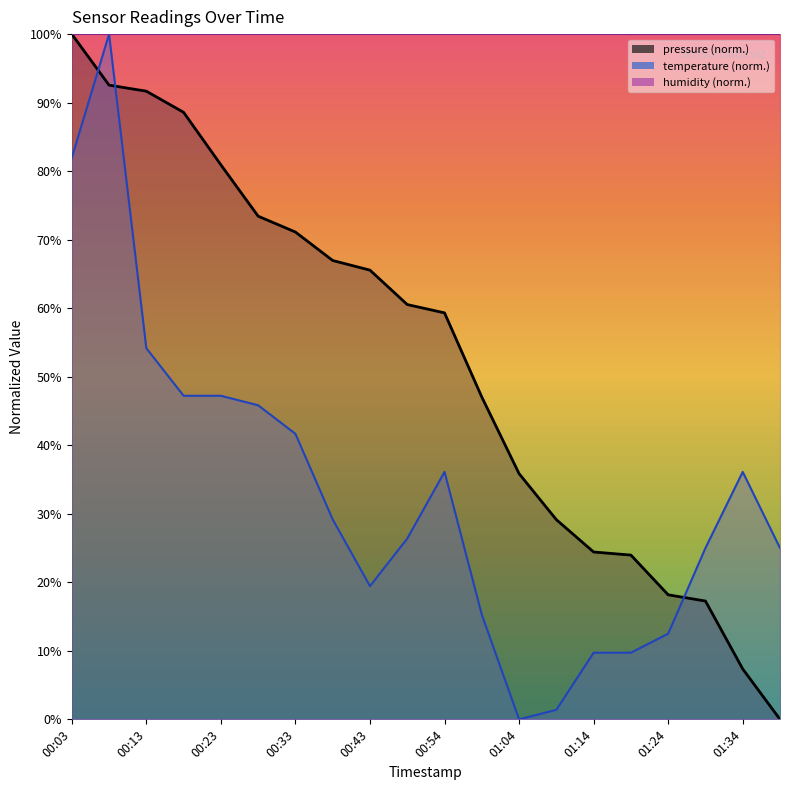

After their last crossing, which series has the higher values: pressure or temperature?

temperature